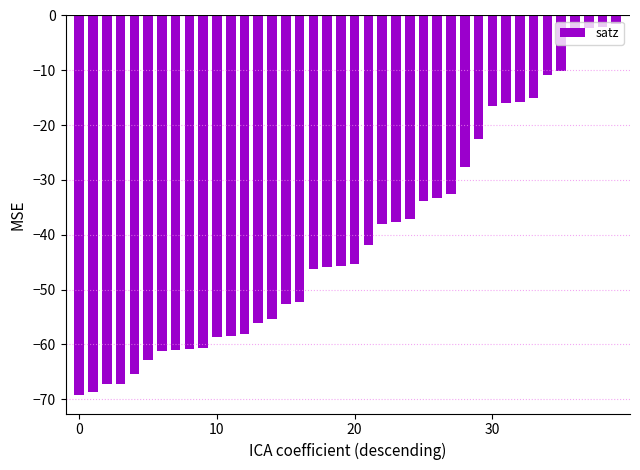

What is the average value?

-40.5